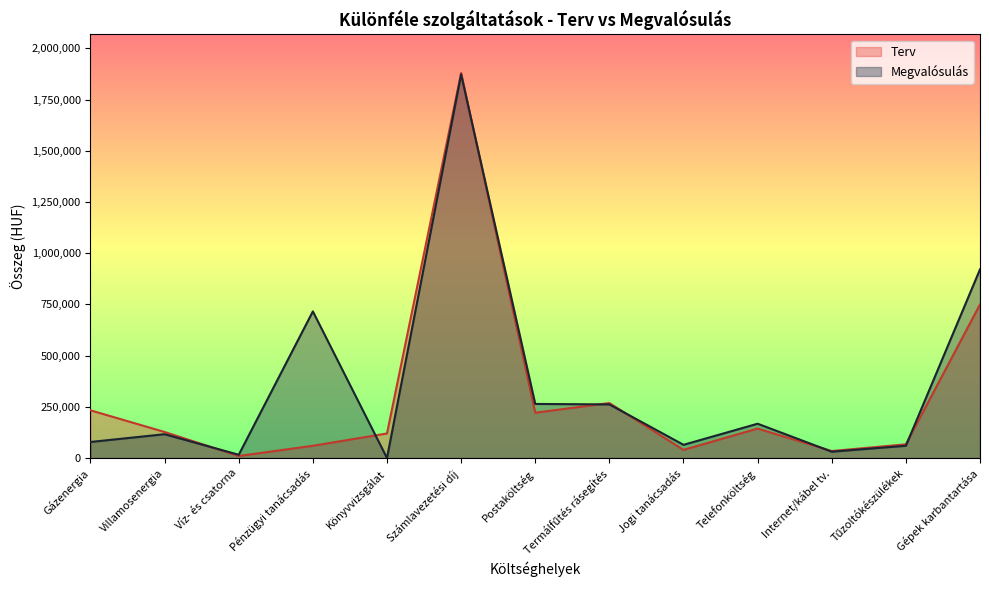

What is the approximate value of Terv at Könyvvizsgálat?

120000